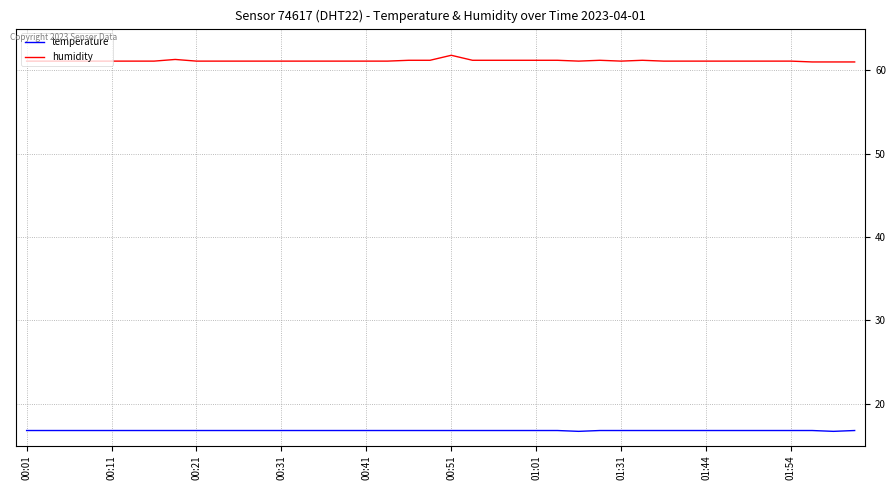

Does the chart have visible grid lines?

Yes